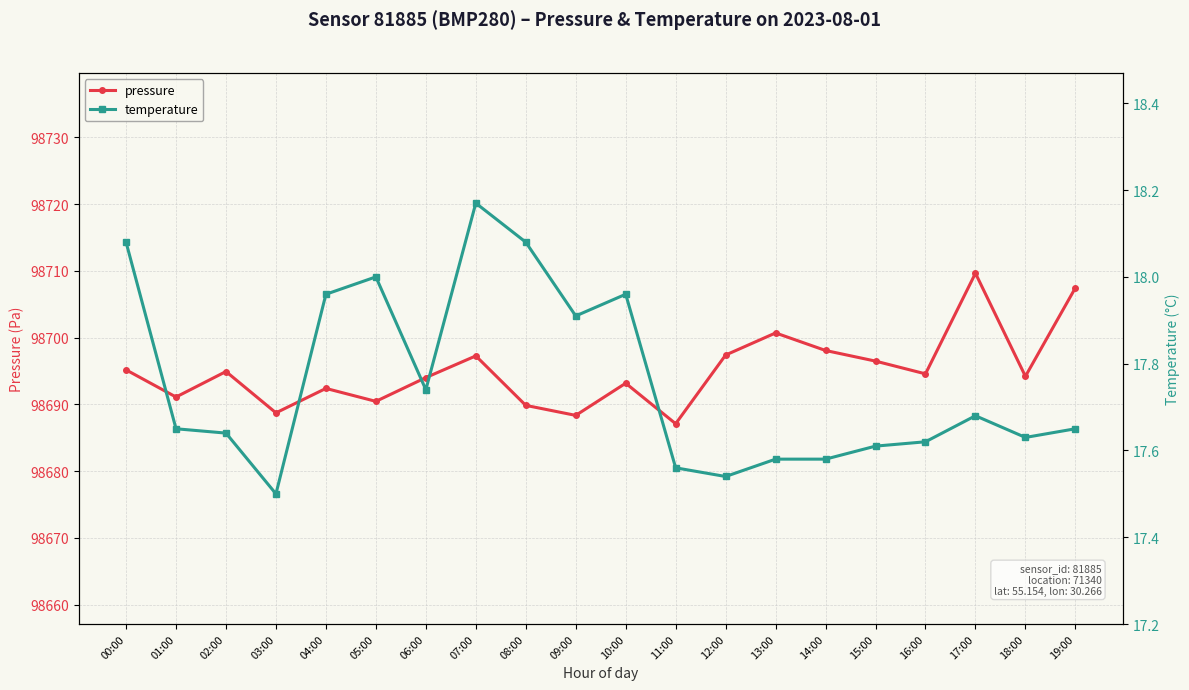

Reading left to right, transcribe all the data shown in this chart.

pressure: 98695.2	98691.1	98694.9	98688.7	98692.4	98690.4	98694.0	98697.2	98689.8	98688.3	98693.2	98687.1	98697.4	98700.7	98698.1	98696.5	98694.6	98709.6	98694.2	98707.4
temperature: 18.1	17.6	17.6	17.5	18.0	18.0	17.7	18.2	18.1	17.9	18.0	17.6	17.5	17.6	17.6	17.6	17.6	17.7	17.6	17.6